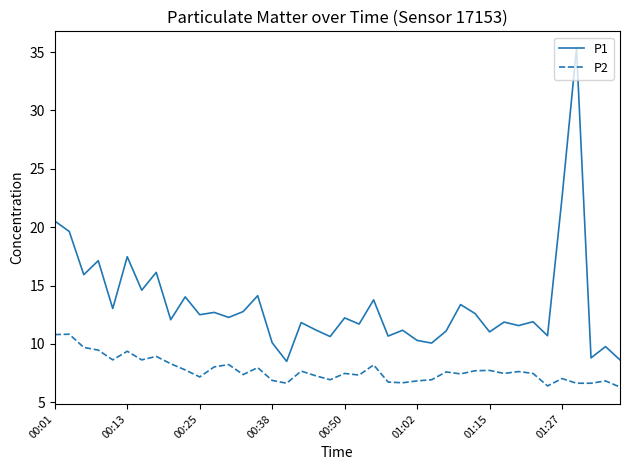

What is the smallest value displayed?

6.3